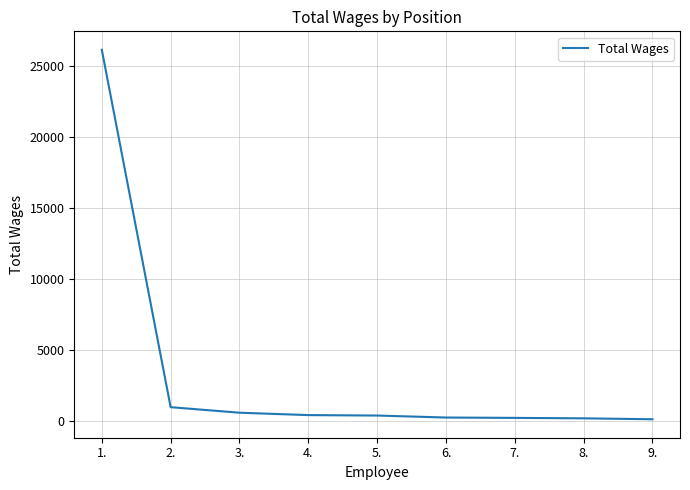

What is the average value?

3253